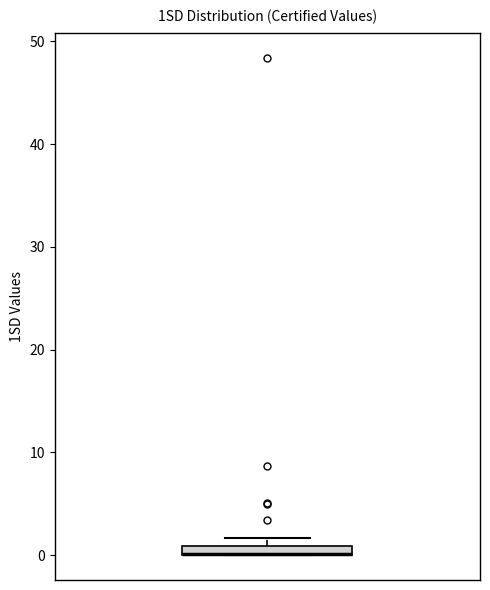

Where is the upper edge of the box on the y-axis? The values are not printed on the chart, so give them approximately, as read against the axis.

1